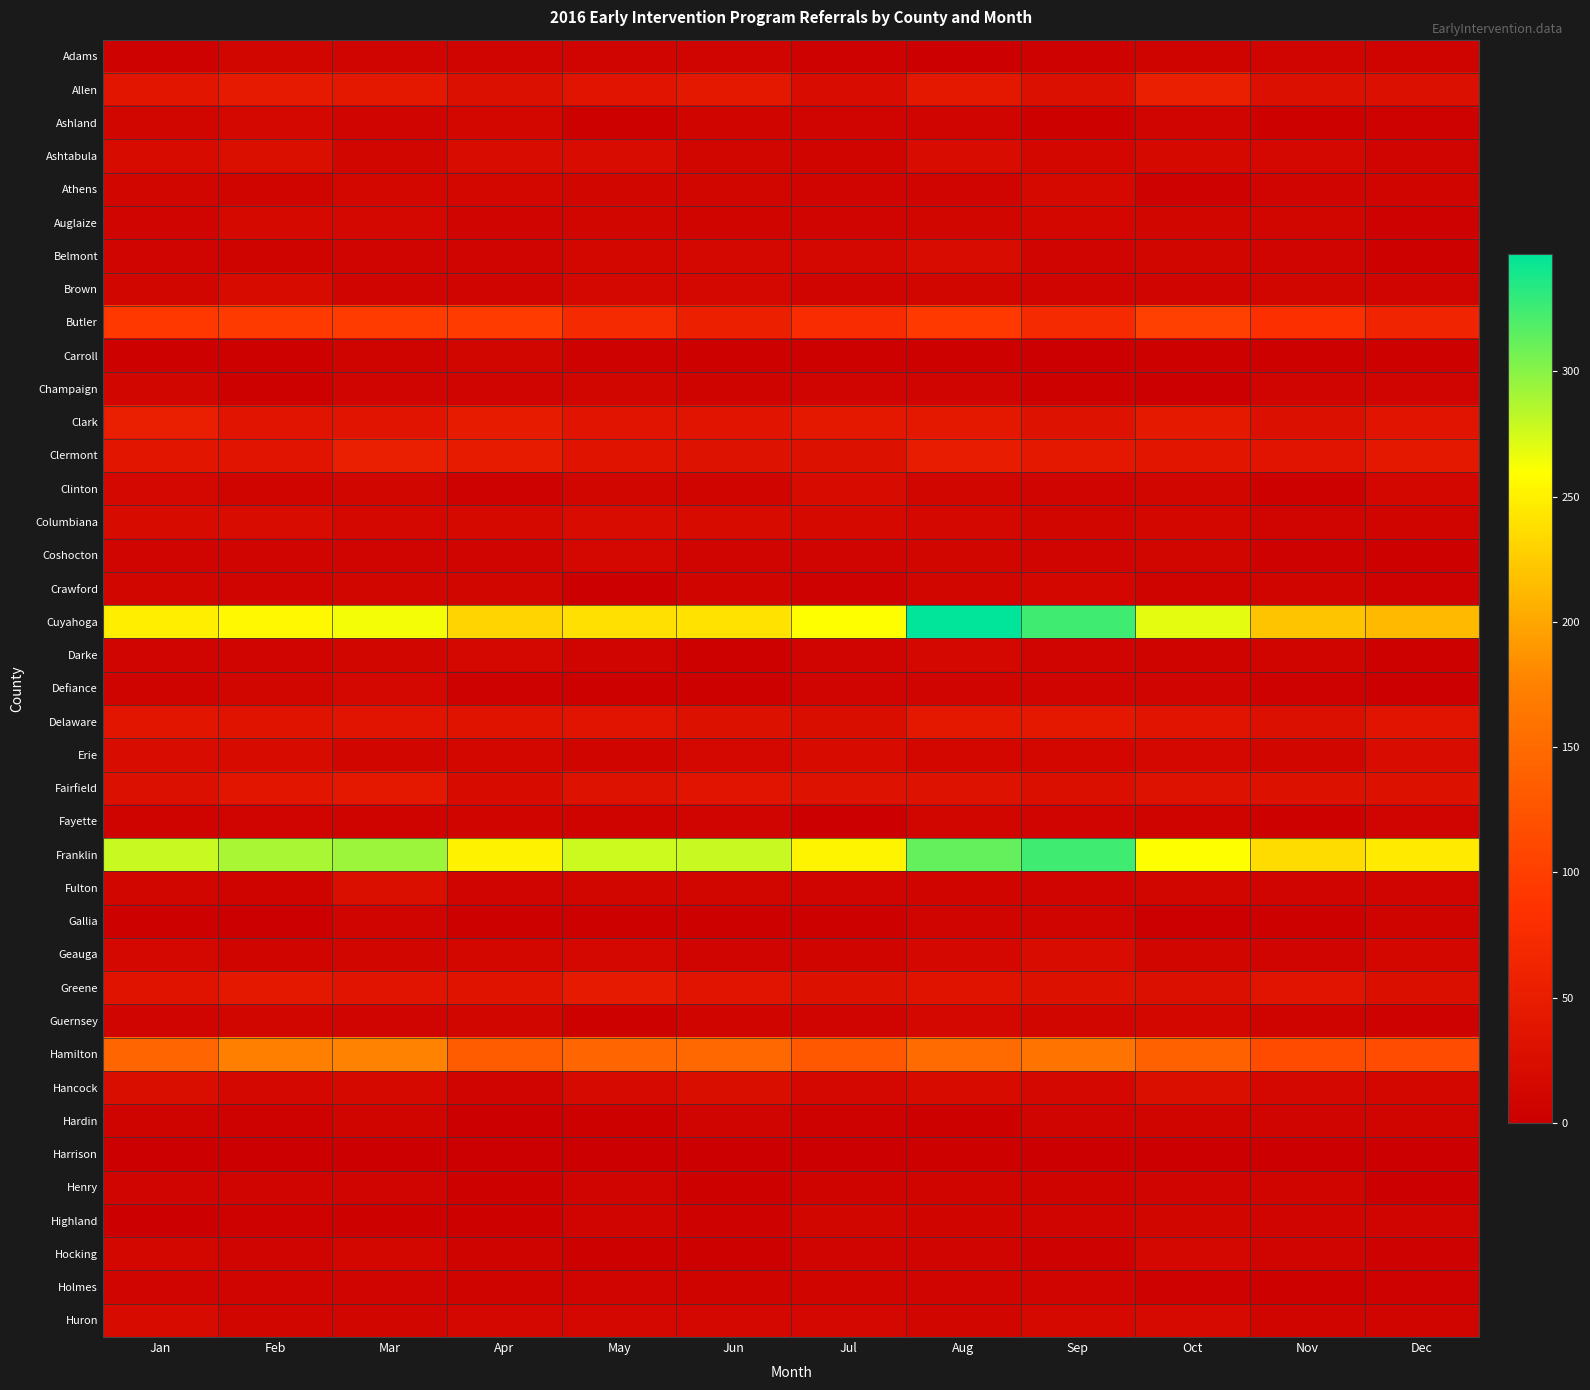

Which category has the highest value across all series?

Aug